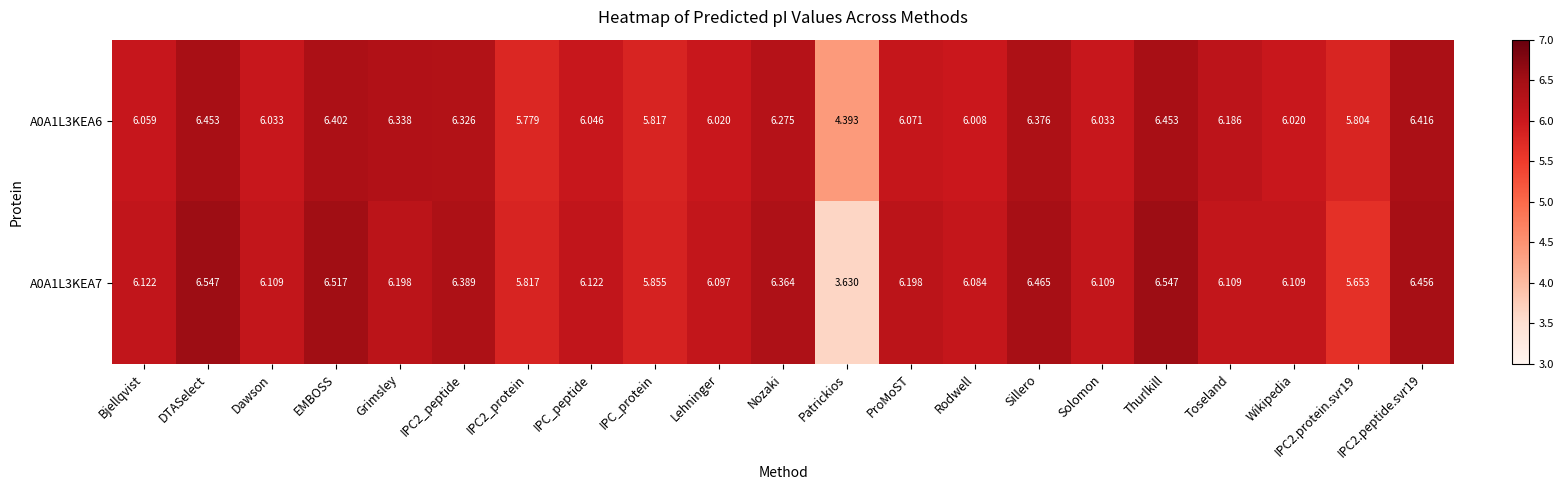

Is the value of A0A1L3KEA6 at Solomon greater than the value of A0A1L3KEA7 at Solomon?

No